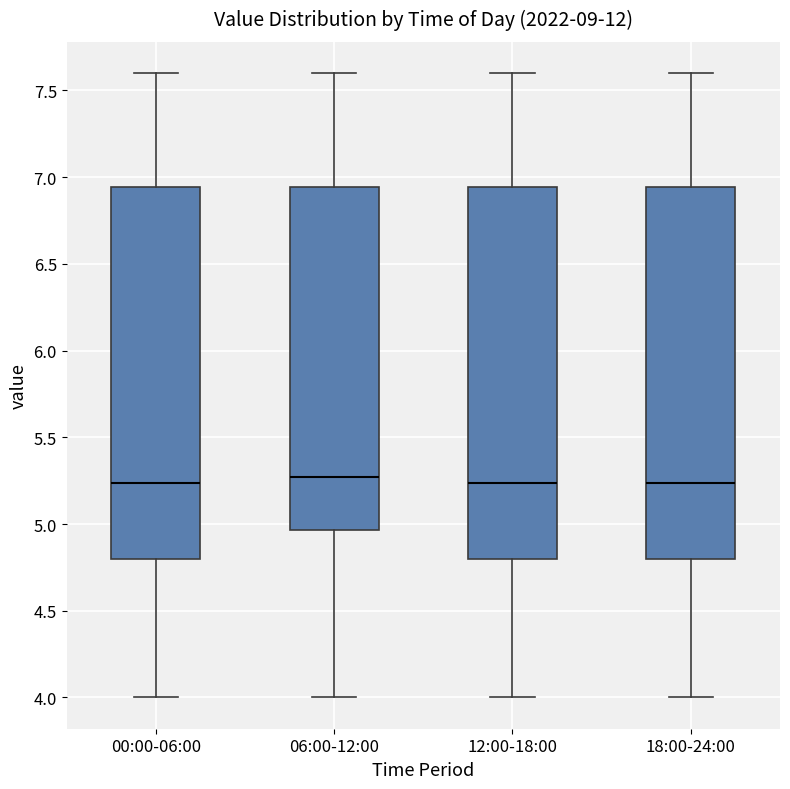

Reading left to right, transcribe this box plot: for each box, give where its median line is, the range the box spans, and where its two whiskers end, as read against the y-axis. The values are not printed on the chart, so give them approximately, as read against the axis.

00:00-06:00: median 5.25, box 4.80 to 6.95, whiskers 4.00 to 7.60
06:00-12:00: median 5.25, box 4.95 to 6.95, whiskers 4.00 to 7.60
12:00-18:00: median 5.25, box 4.80 to 6.95, whiskers 4.00 to 7.60
18:00-24:00: median 5.25, box 4.80 to 6.95, whiskers 4.00 to 7.60